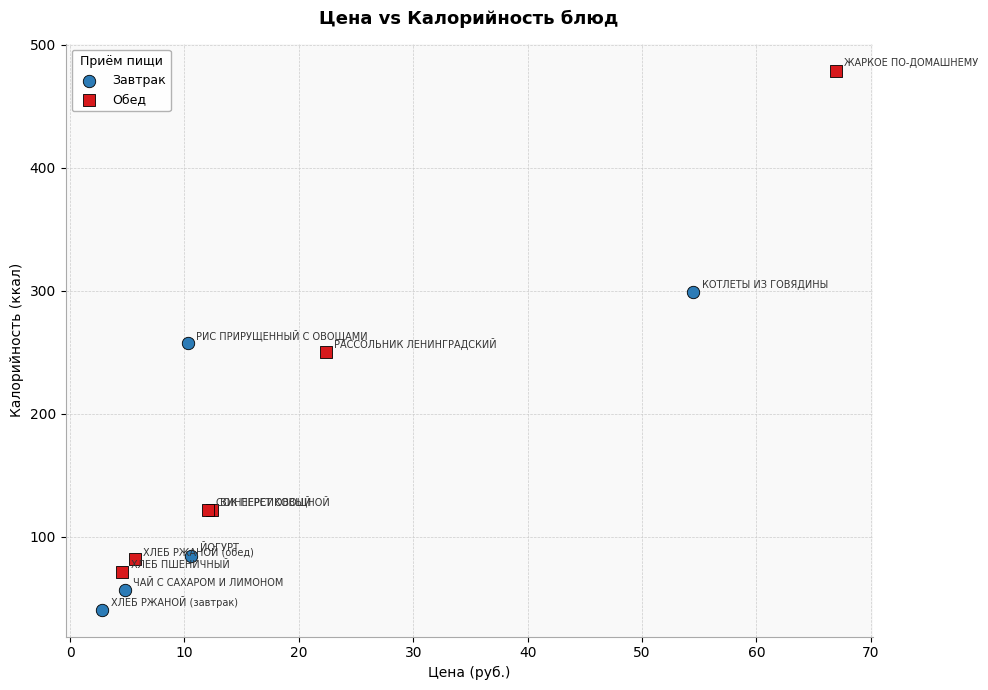

Which series reaches the maximum Y coordinate?

Обед